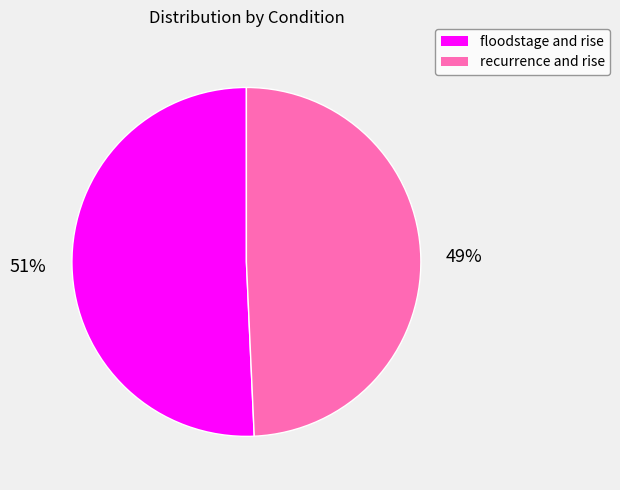

Is it true that recurrence and rise is 49% of the pie?

True